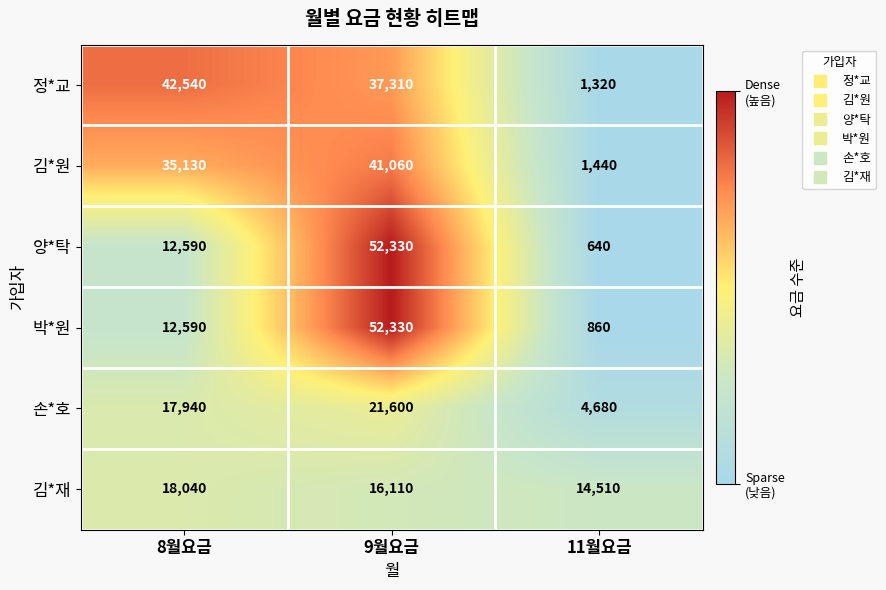

How many 양*탁 values are between 640 and 52330?

3